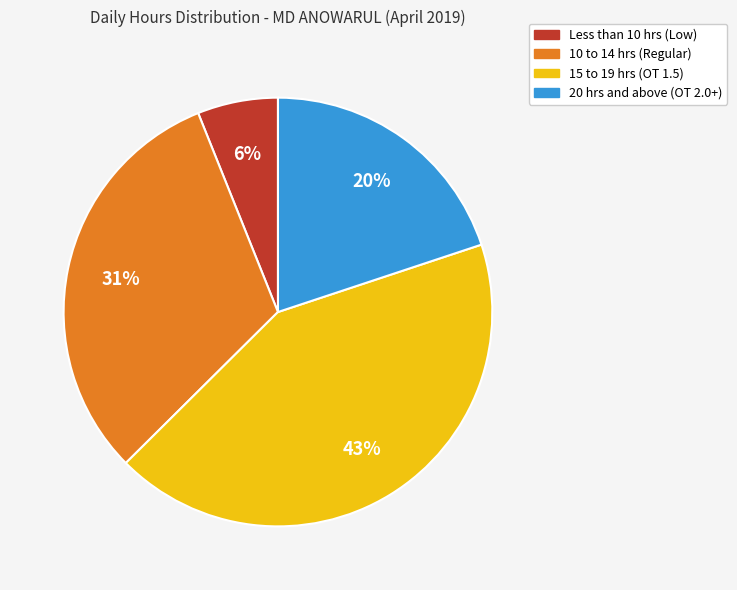

Is there any slice that represents more than half of the pie?

No